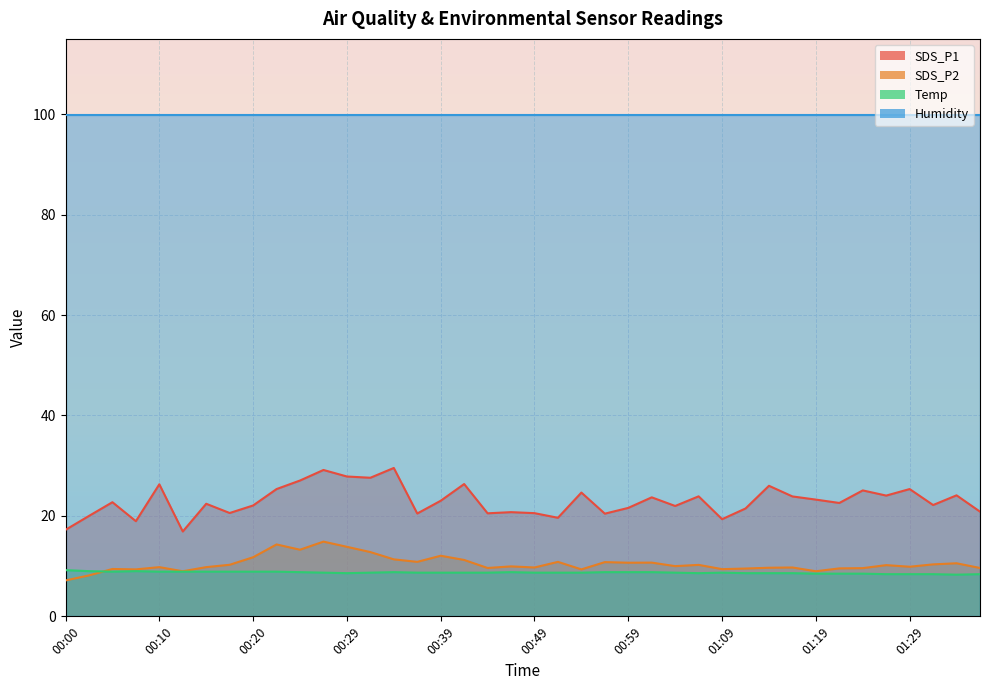

What is the highest value of the SDS_P2 series?

14.9